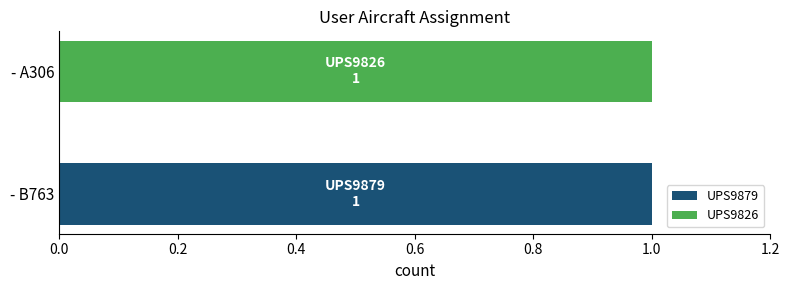

The value of UPS9879 at - B763 is 2. True or false?

False